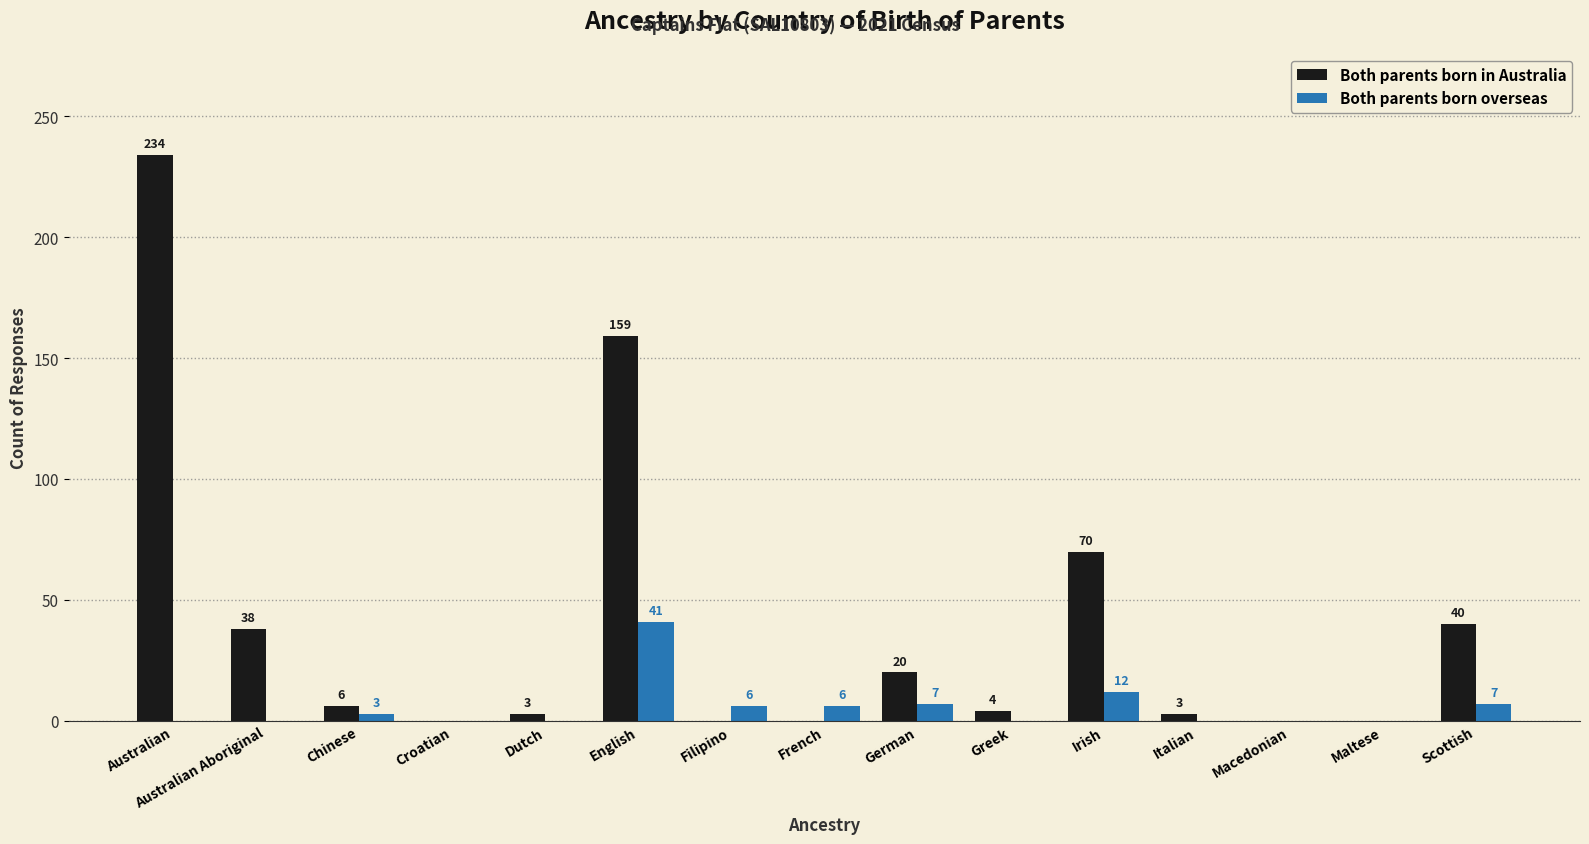

Which series changed the most between Chinese and Greek?

Both parents born overseas